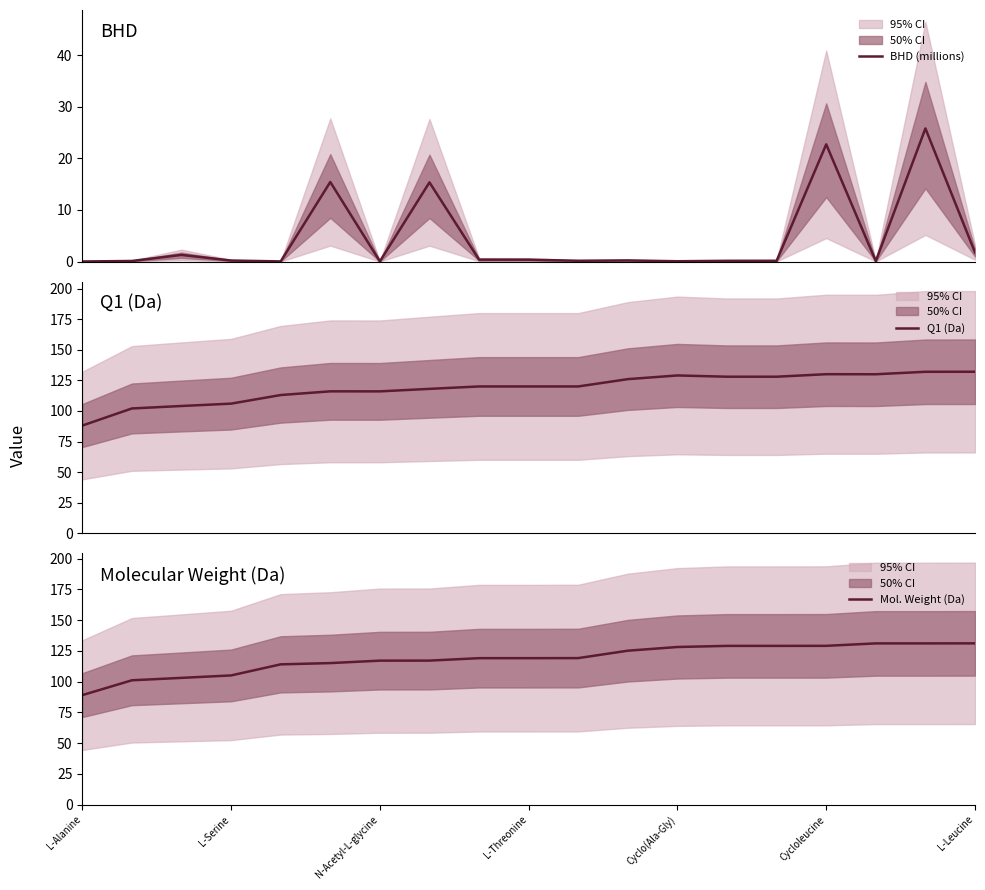

Which series has the widest spread of values?

Q1 (Da)